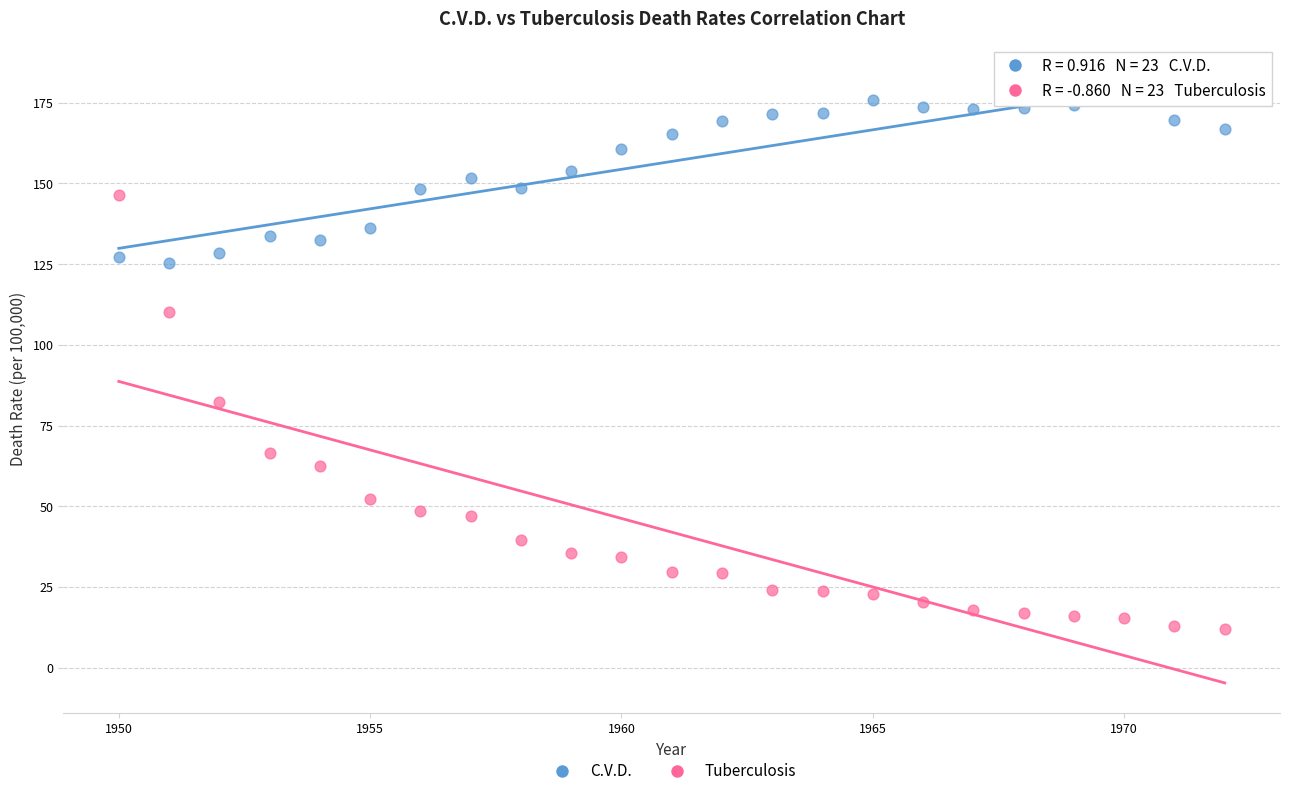

What are all the series names shown in the legend?

C.V.D., Tuberculosis